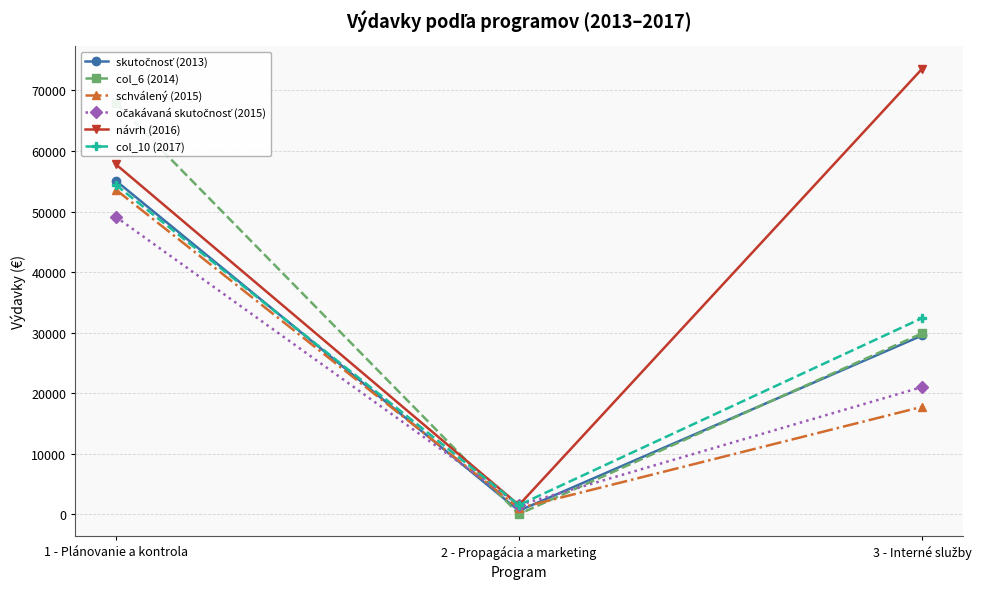

At which label does očakávaná skutočnosť (2015) reach its minimum?

2 - Propagácia a marketing